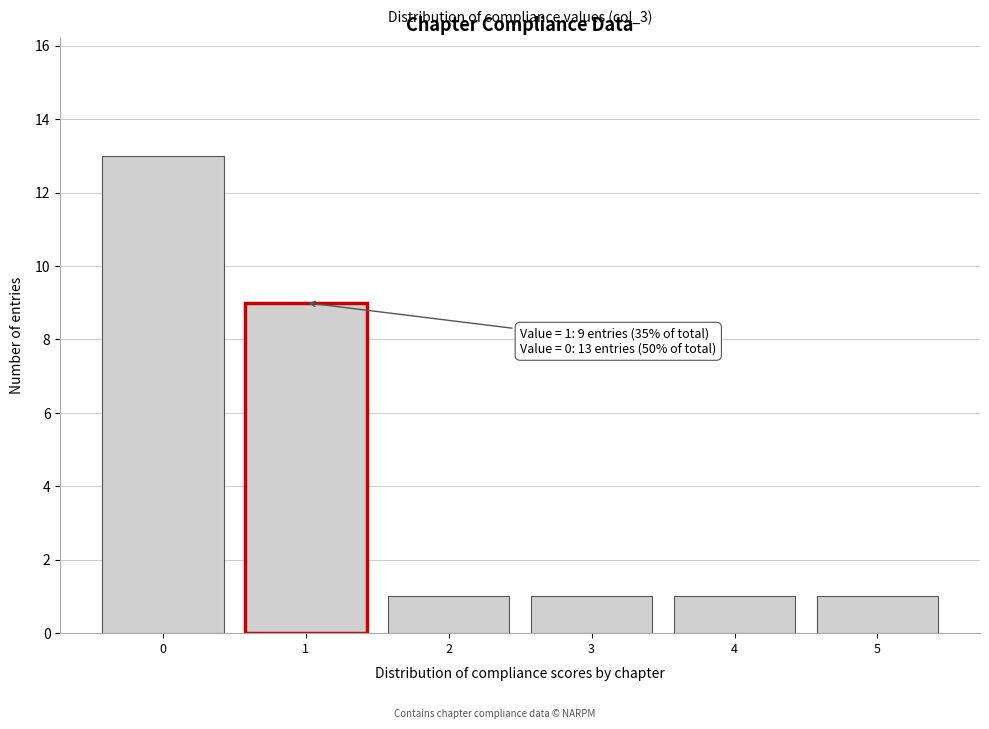

Reading right to left, transcribe all the data shown in this chart.

5=1	4=1	3=1	2=1	1=9	0=13